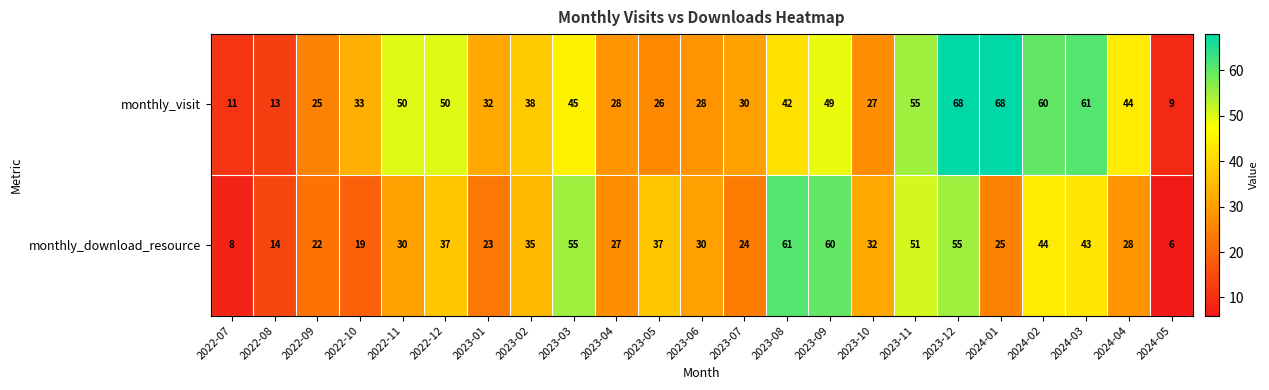

Which series changed the most between 2022-07 and 2023-07?

monthly_visit